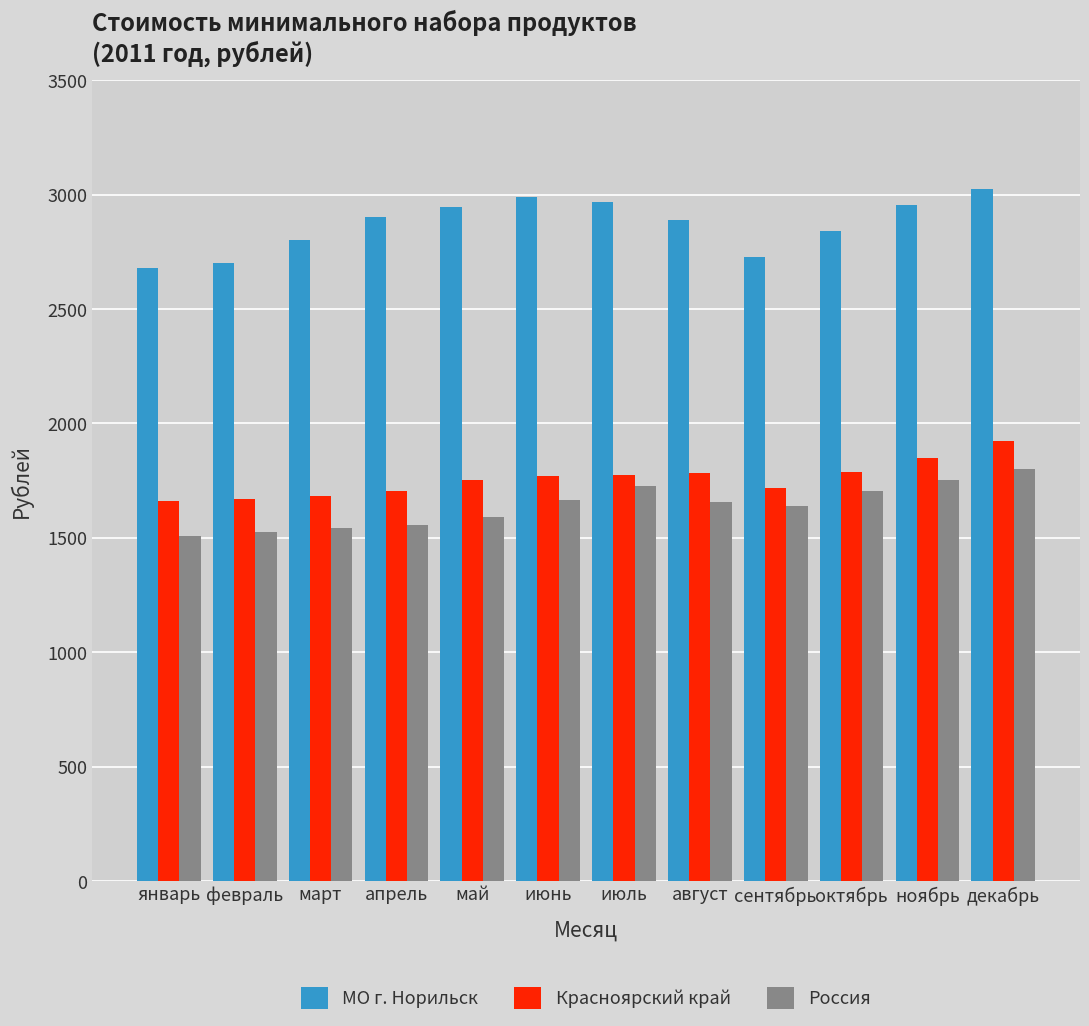

How many bars are there in each group?

3